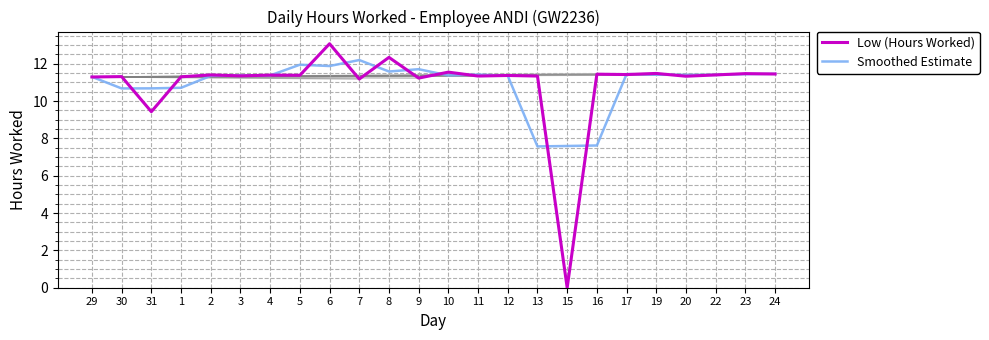

What is the difference between the highest and lowest values at 10?

0.2